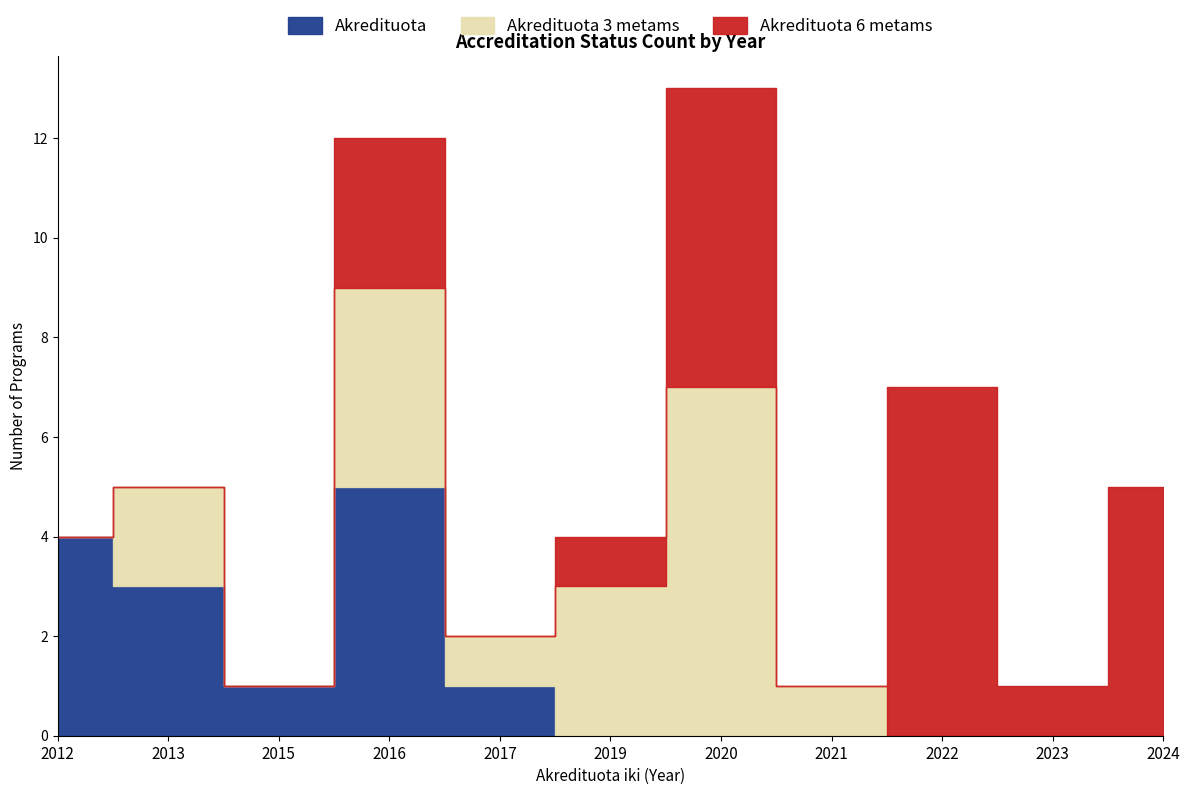

How many data points in Akredituota 6 metams are less than 1?

5